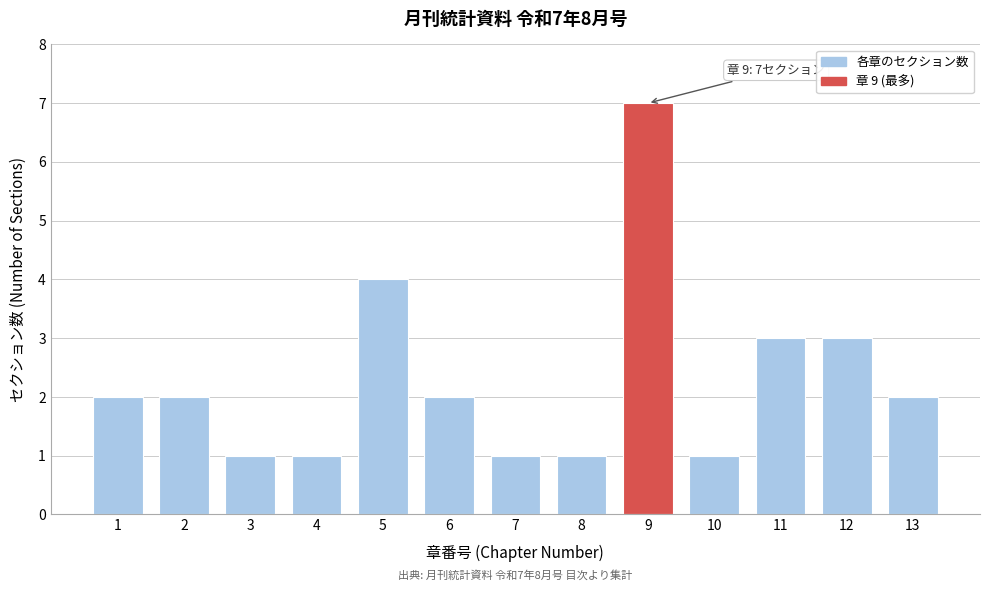

Reading left to right, list all the values displayed in this chart.

1=2	2=2	3=1	4=1	5=4	6=2	7=1	8=1	9=7	10=1	11=3	12=3	13=2